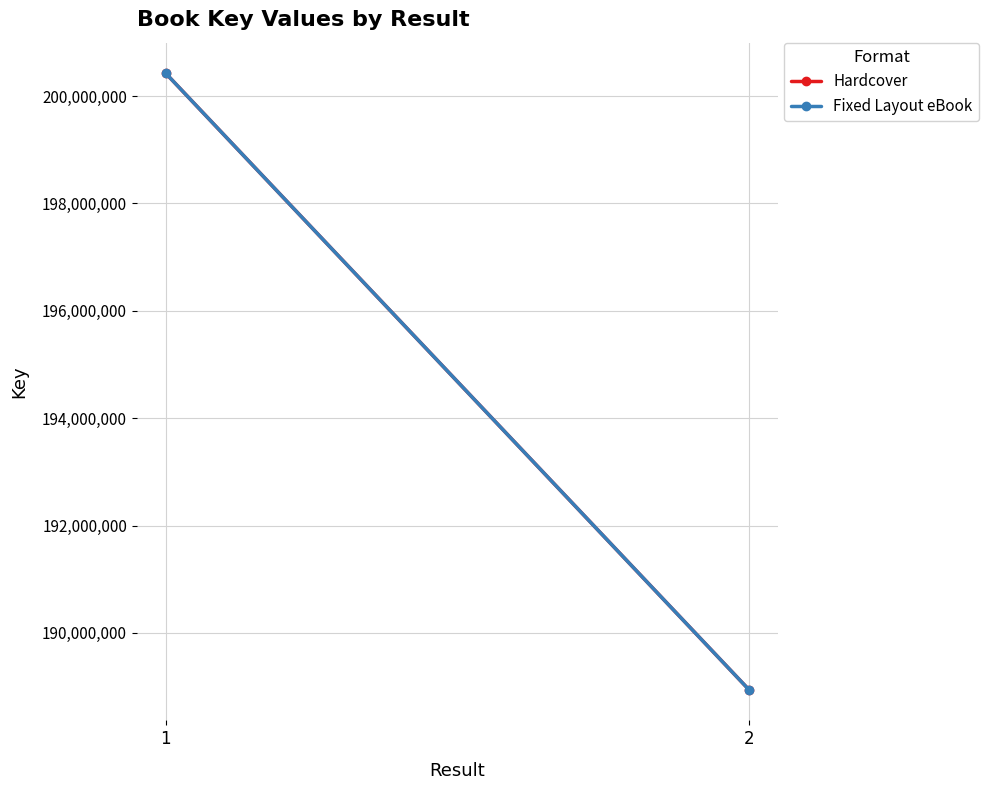

Reading left to right, list all the values displayed in this chart.

Hardcover: 200419530	188945217
Fixed Layout eBook: 200419530	188945217